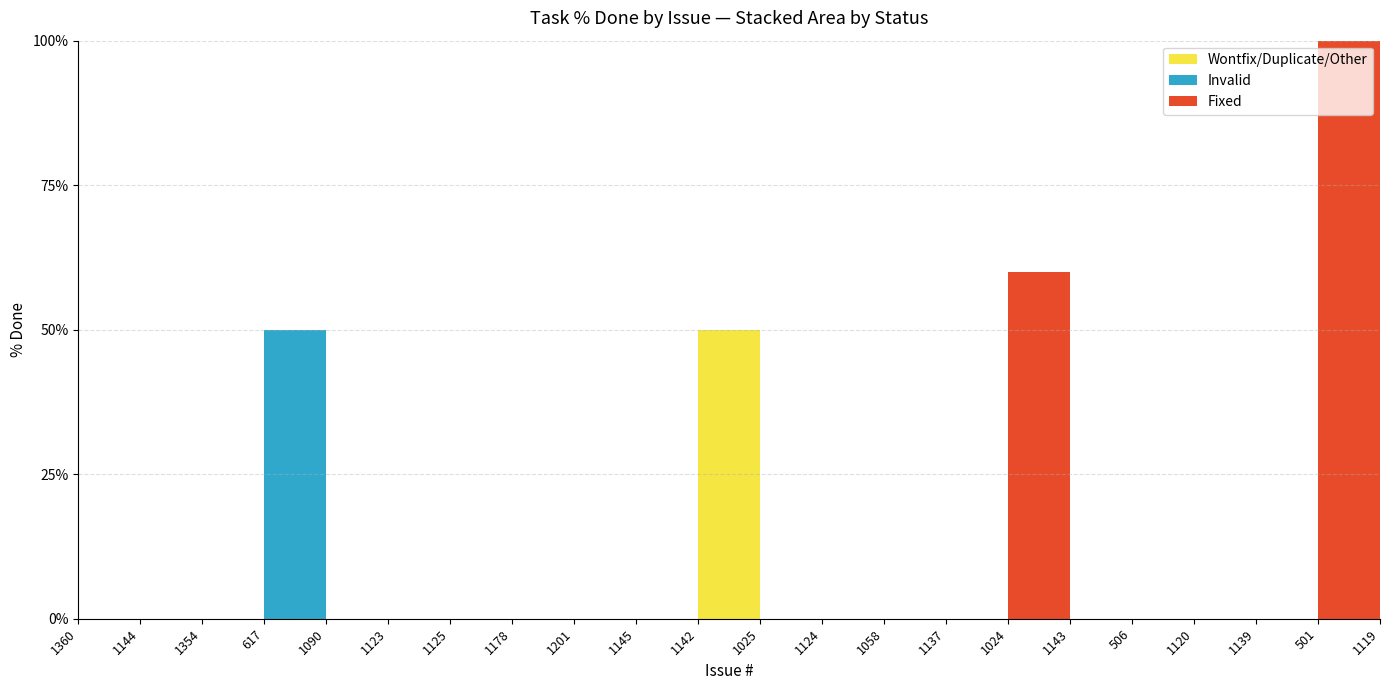

Reading right to left, extract all data points from this chart.

Fixed: 100	100	0	0	0	0	60	0	0	0	0	0	0	0	0	0	0	0	0	0	0	0
Invalid: 0	0	0	0	0	0	0	0	0	0	0	0	0	0	0	0	0	0	50	0	0	0
Wontfix/Duplicate/Other: 0	0	0	0	0	0	0	0	0	0	0	50	0	0	0	0	0	0	0	0	0	0